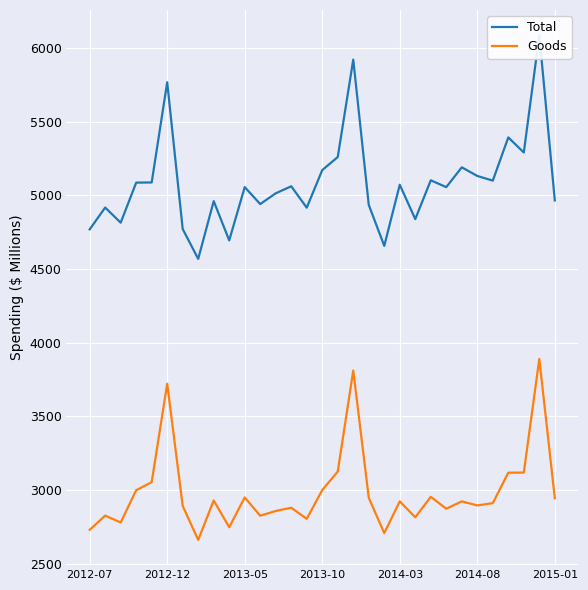

True or false: Total and Goods intersect in this chart.

False